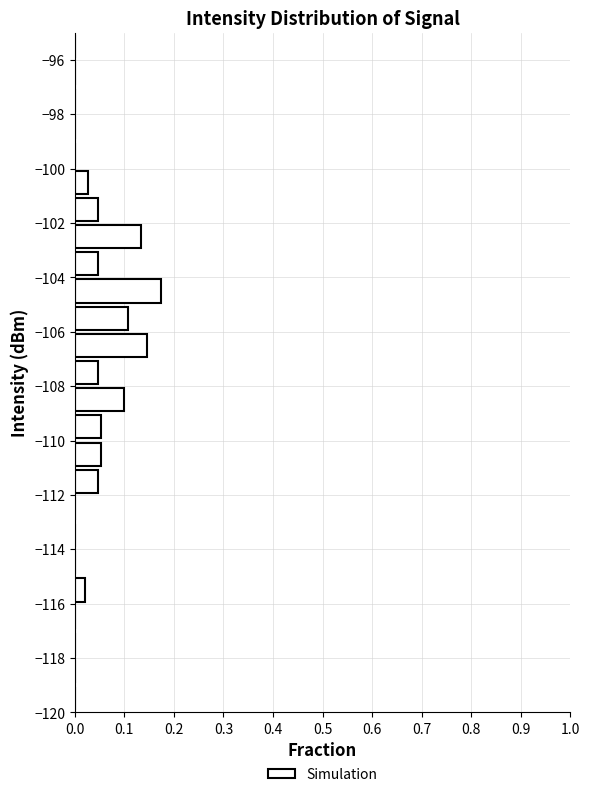

Reading bottom to top, transcribe this chart: for each bar, give the range it covers on the y-axis and its length. The values are not printed on the chart, so give them approximately, as read against the axis.

-120 to -119: 0
-119 to -118: 0
-118 to -117: 0
-117 to -116: 0
-116 to -115: 0.02
-115 to -114: 0
-114 to -113: 0
-113 to -112: 0
-112 to -111: 0.05
-111 to -110: 0.05
-110 to -109: 0.05
-109 to -108: 0.10
-108 to -107: 0.05
-107 to -106: 0.15
-106 to -105: 0.11
-105 to -104: 0.17
-104 to -103: 0.05
-103 to -102: 0.13
-102 to -101: 0.05
-101 to -100: 0.03
-100 to -99: 0
-99 to -98: 0
-98 to -97: 0
-97 to -96: 0
-96 to -95: 0